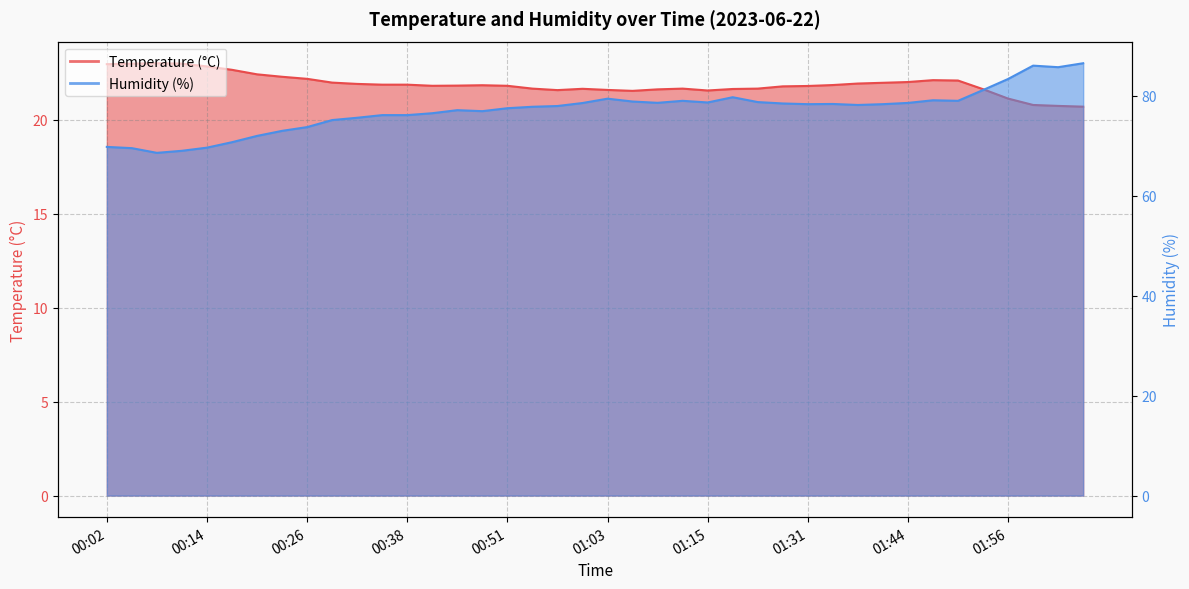

True or false: Temperature (°C) has more than 2 interior local peaks.

True